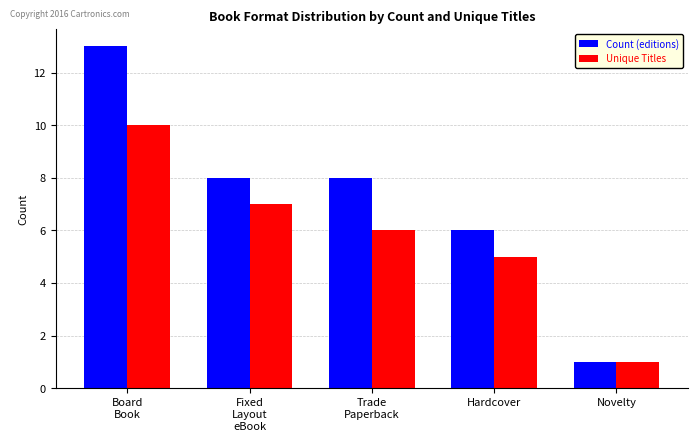

Rank the series by their average value, from highest to lowest.

Count (editions), Unique Titles